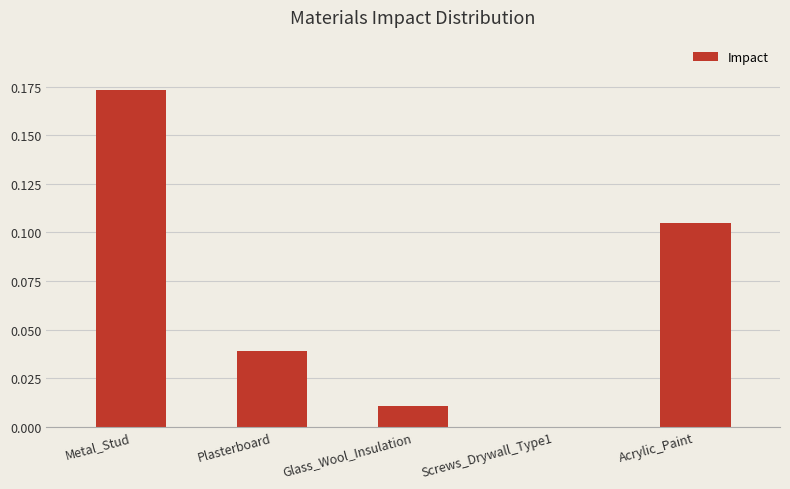

What is the sum of the values at Acrylic_Paint and Metal_Stud?

0.3